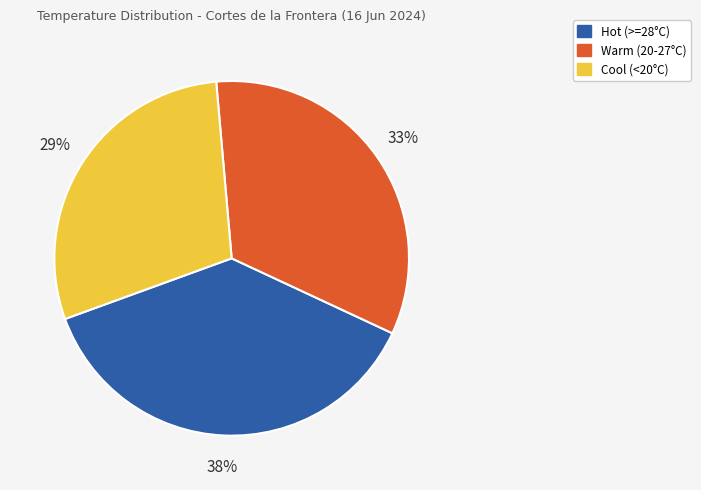

Does any single category account for the majority?

No